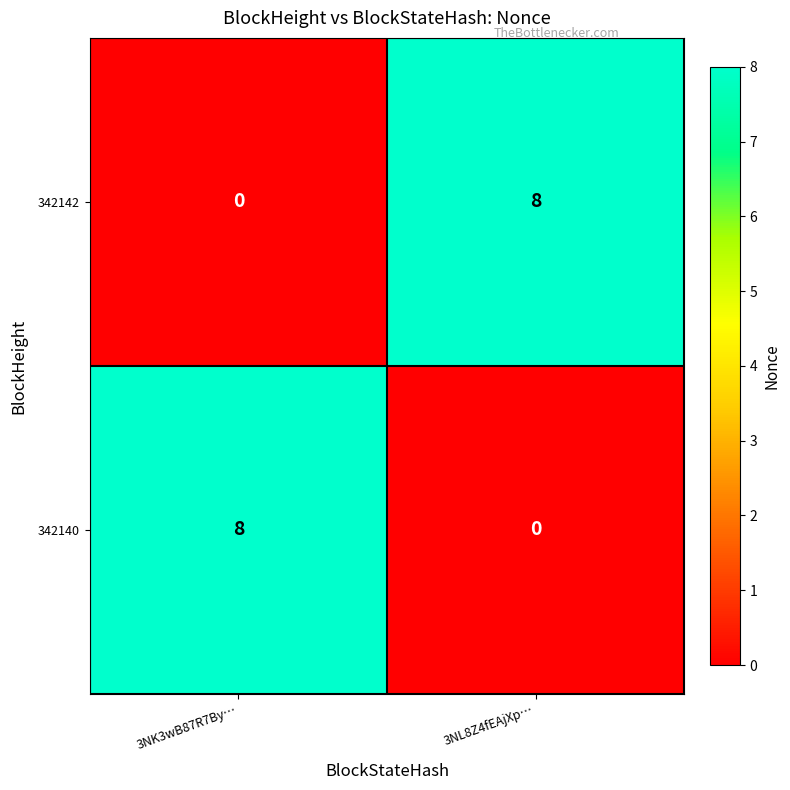

The value of 342140 at 3NK3wB87R7By… is 4. True or false?

False